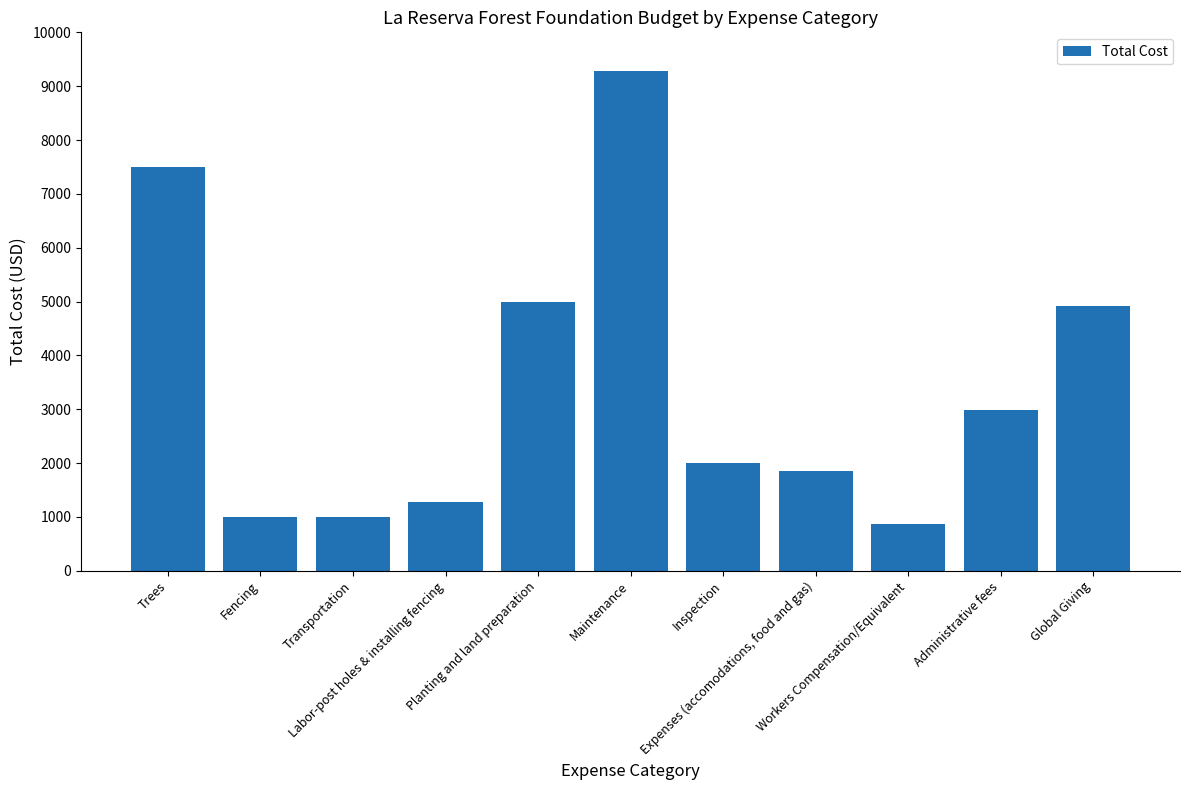

Which label corresponds to the largest value in the chart?

Maintenance